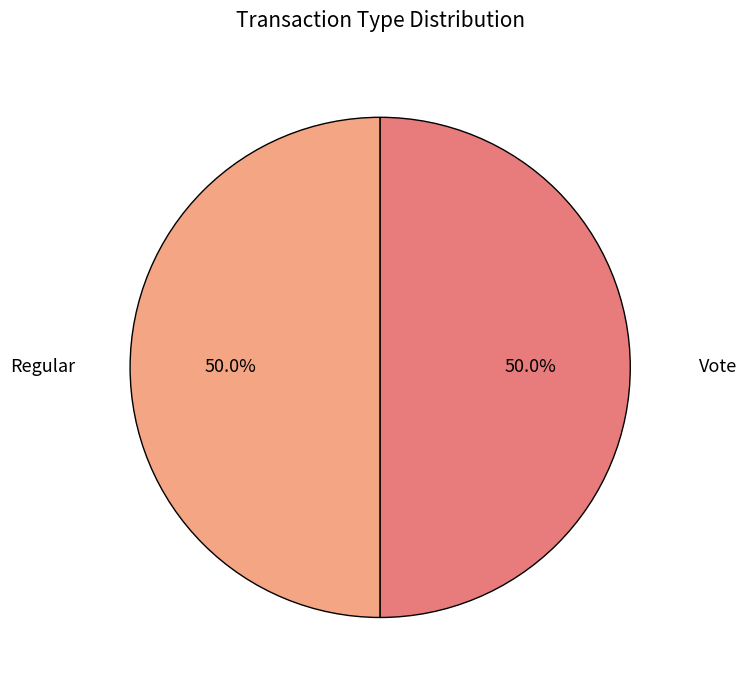

How many segments does this pie chart have?

2